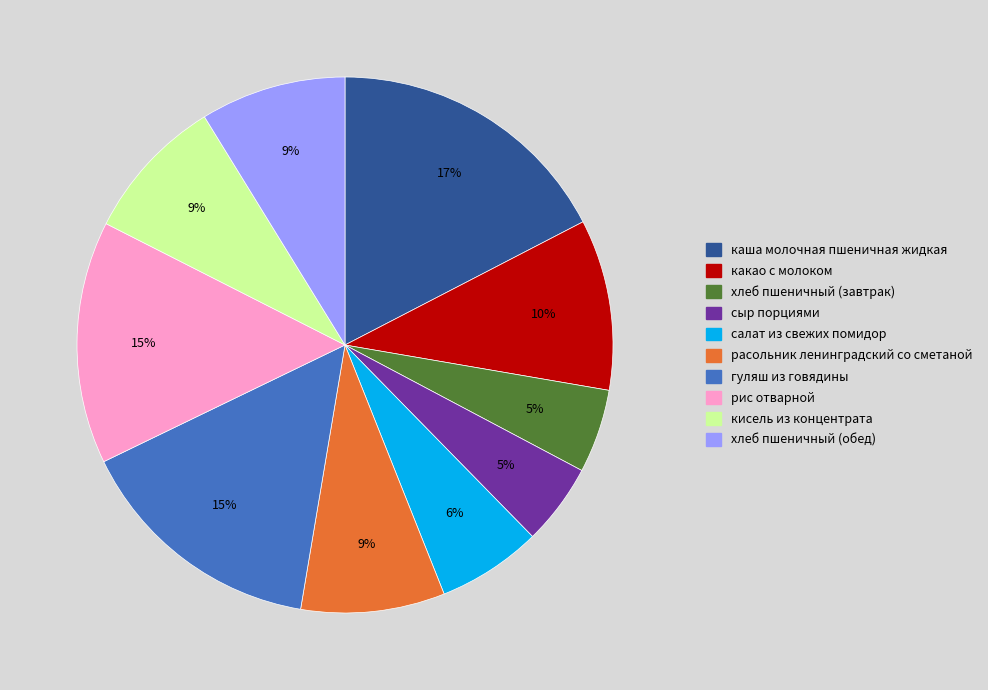

What is the ratio of the value at гуляш из говядины to the value at хлеб пшеничный (завтрак)?

3.0